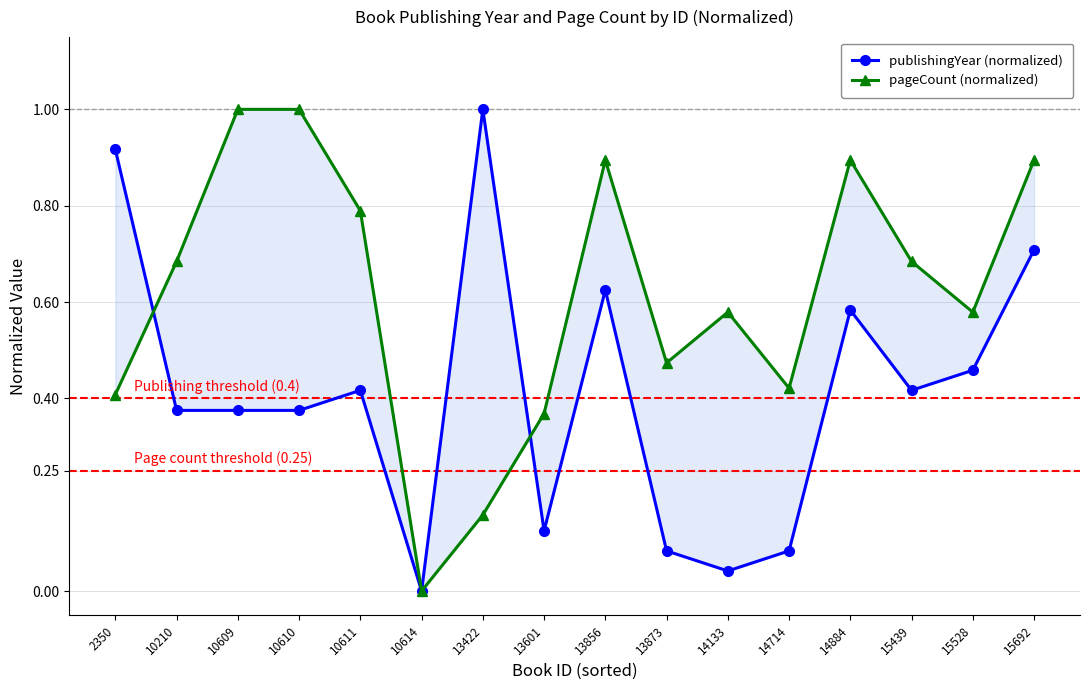

Is it true that pageCount (normalized) equals 0.0 at 13422?

False